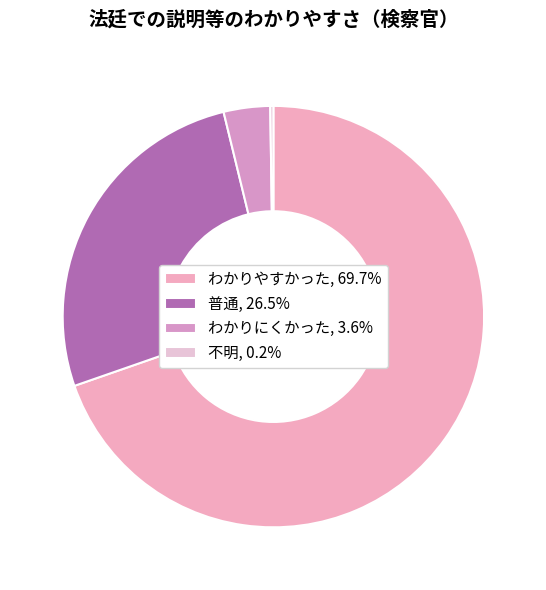

To the nearest percent, what portion does わかりやすかった represent?

70%